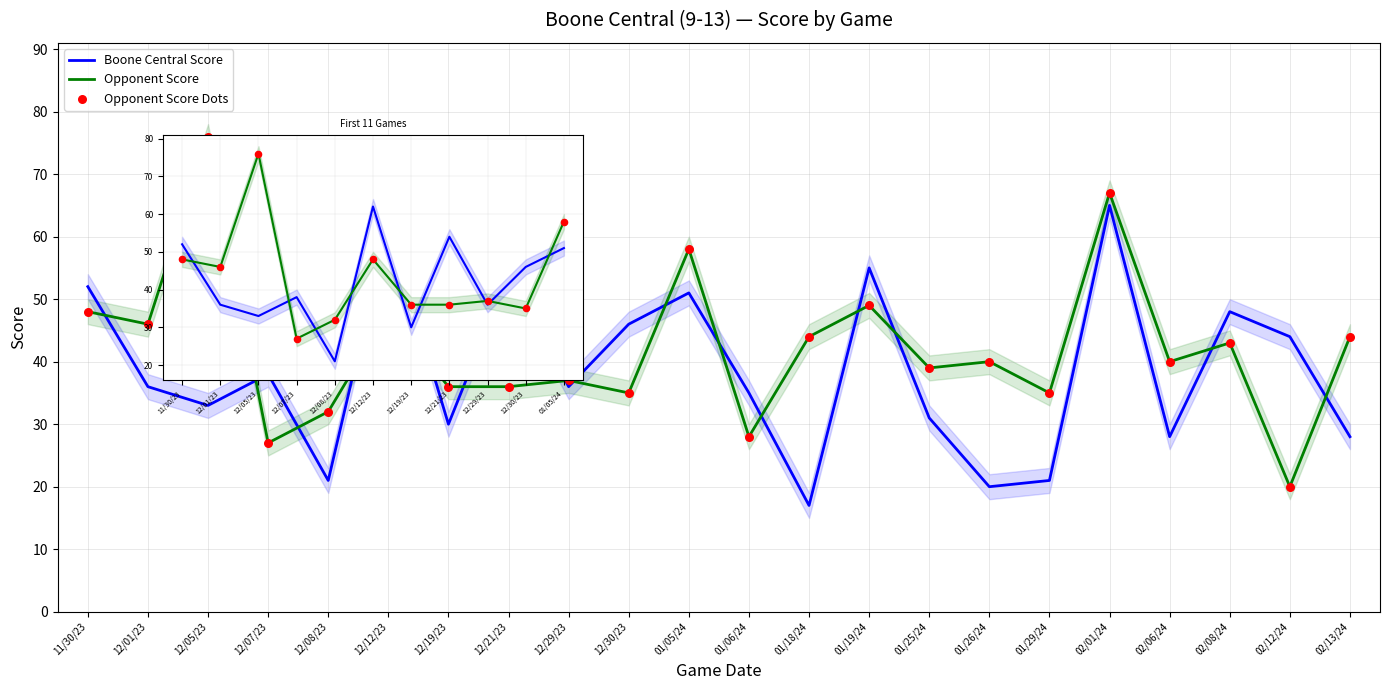

Is the value of Boone Central Score at 12/12/23 greater than the value of Opponent Score at 02/01/24?

No